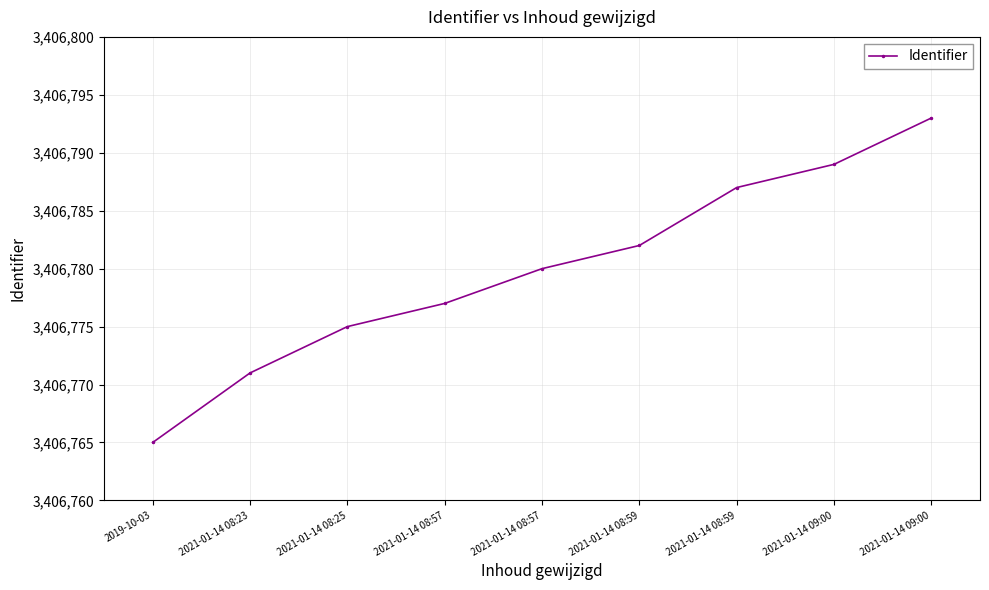

What is the average value?

3406780